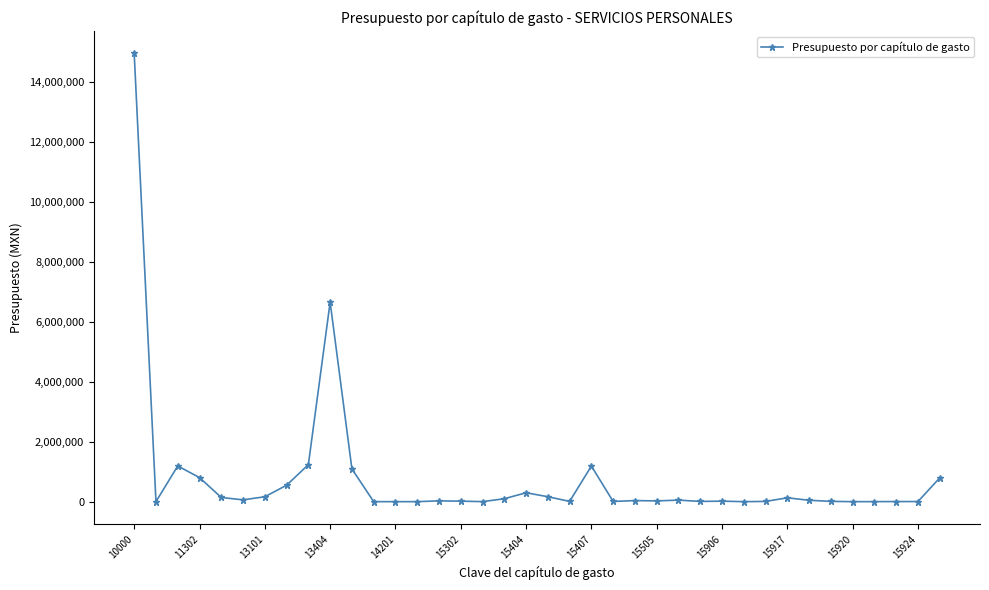

What is the maximum value shown in the chart?

14934539.8